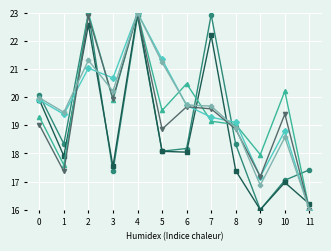

What is the spread (max minus min) of values at 3?

3.3